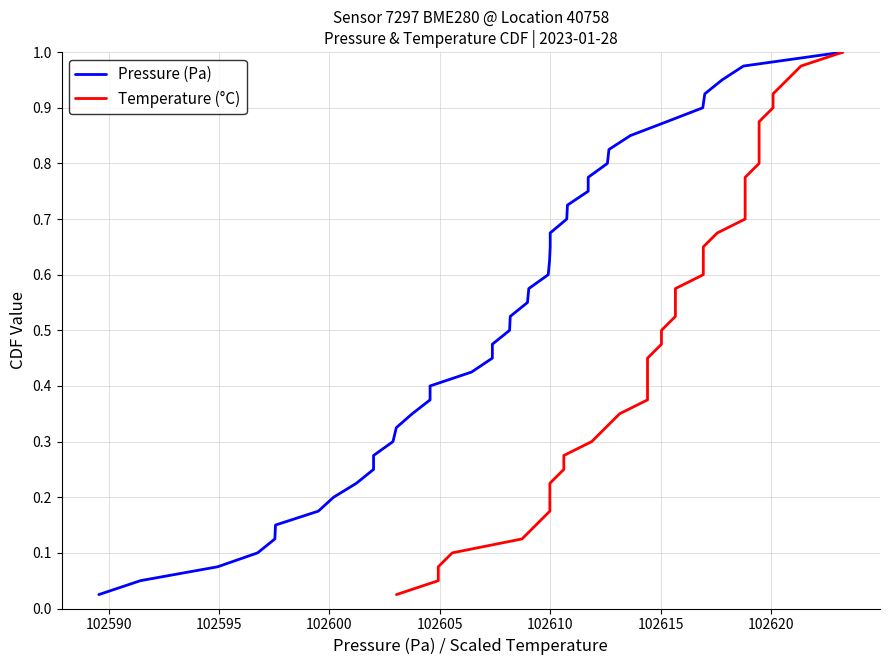

True or false: Pressure (Pa) and Temperature (°C) intersect in this chart.

False